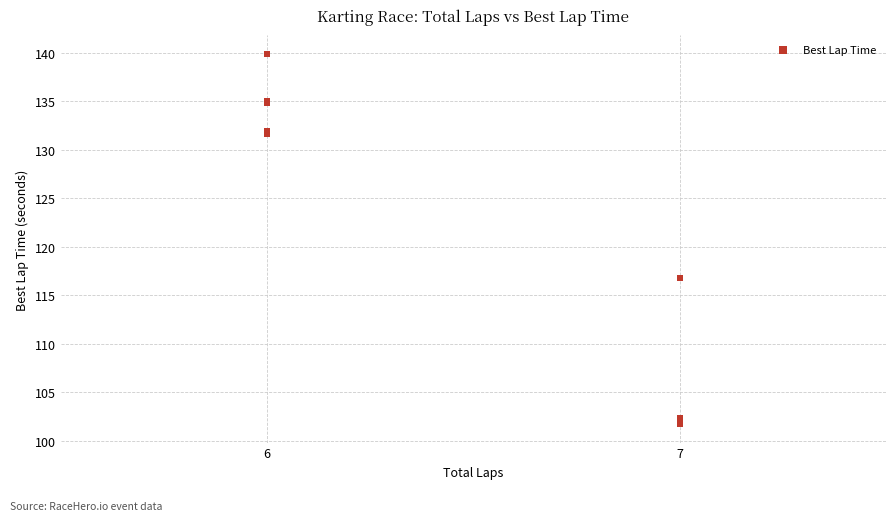

What Y value in the scatter plot is closest to 120?

116.7